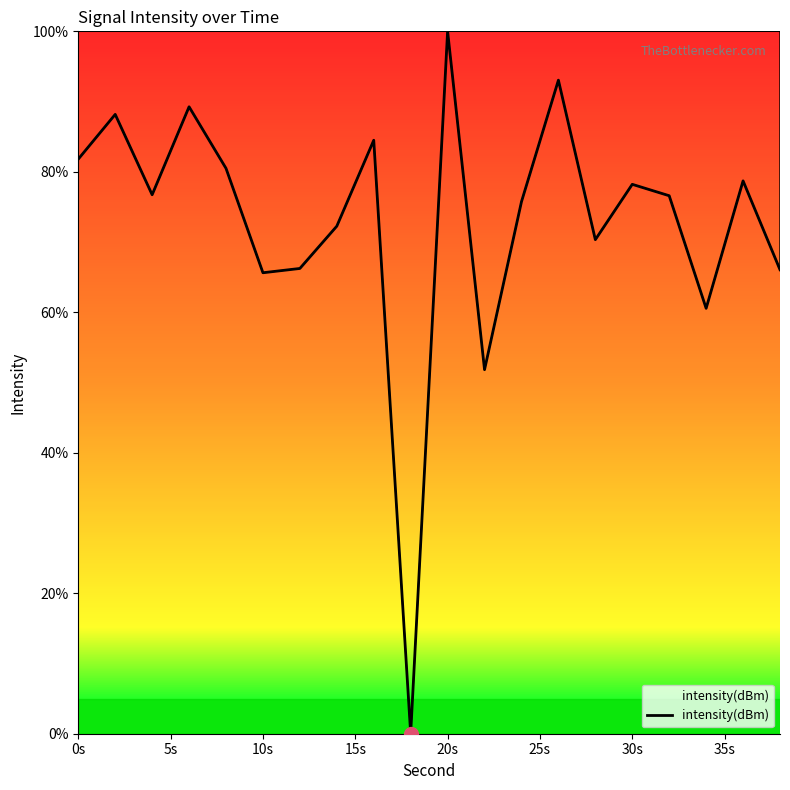

How many categories are shown in the chart?

20